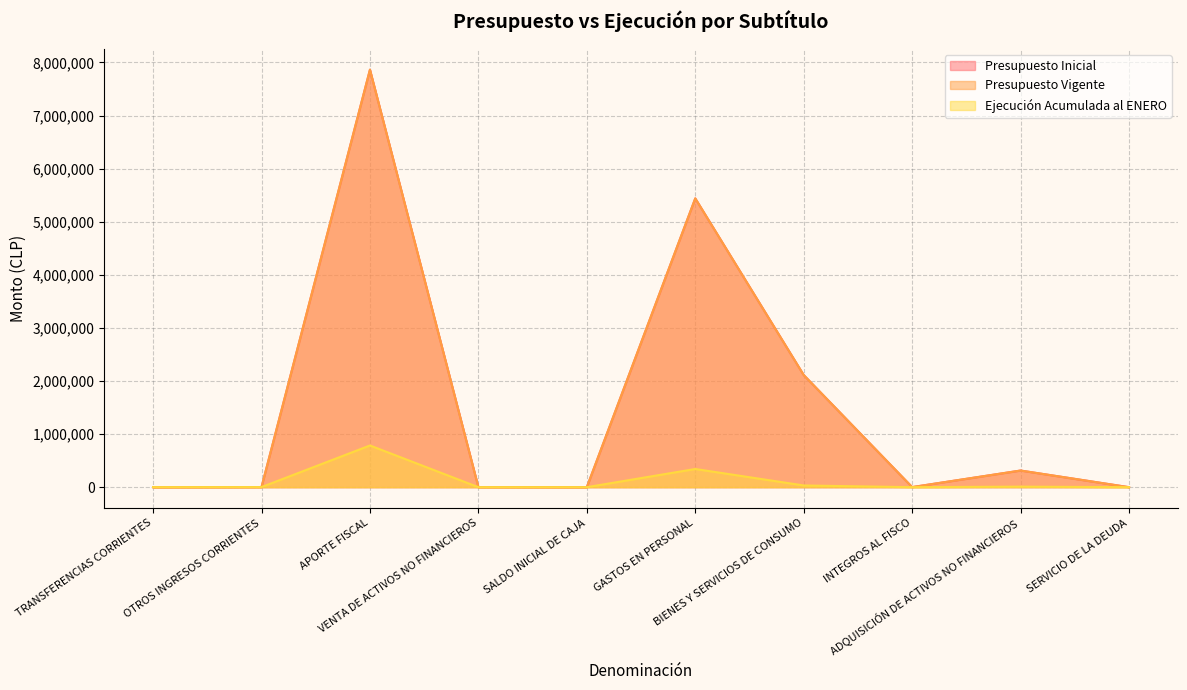

True or false: Presupuesto Vigente has a value of 3 at SALDO INICIAL DE CAJA.

False